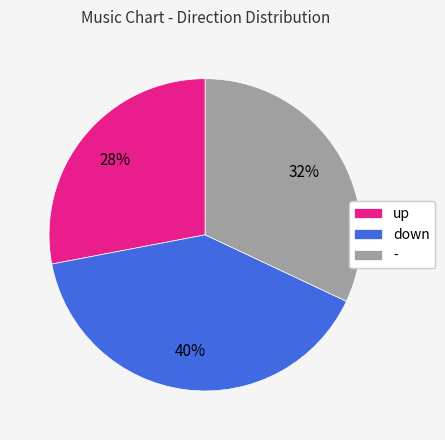

To the nearest percent, what is the average slice percentage?

33%